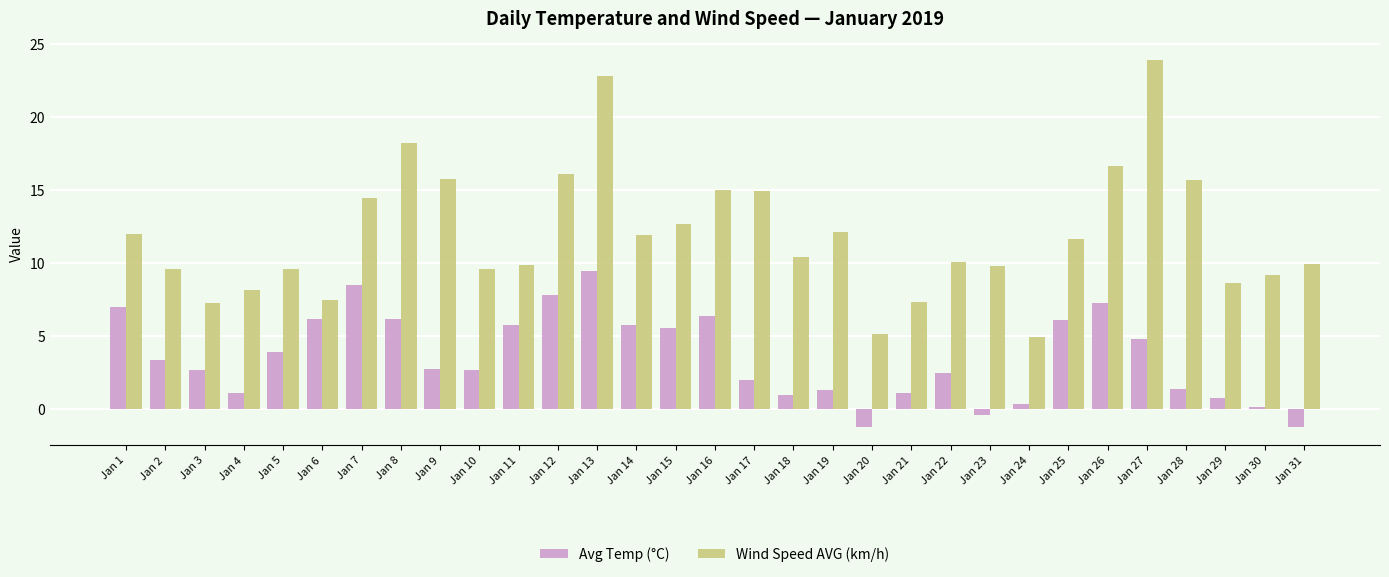

How many distinct data groups are displayed?

2